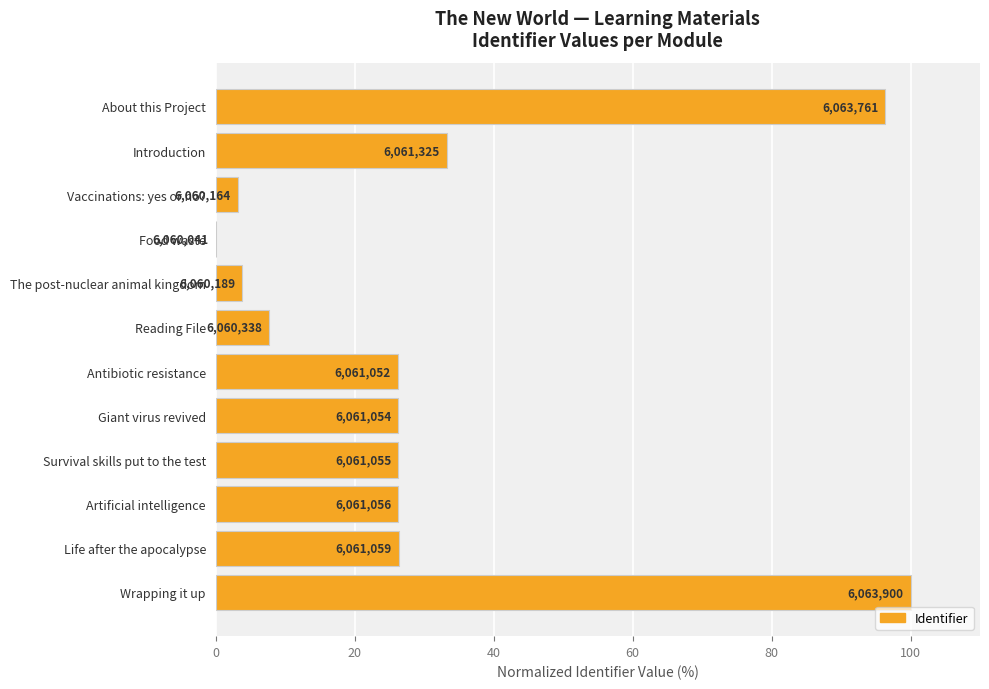

Are the bars grouped side by side (vs. stacked)?

No